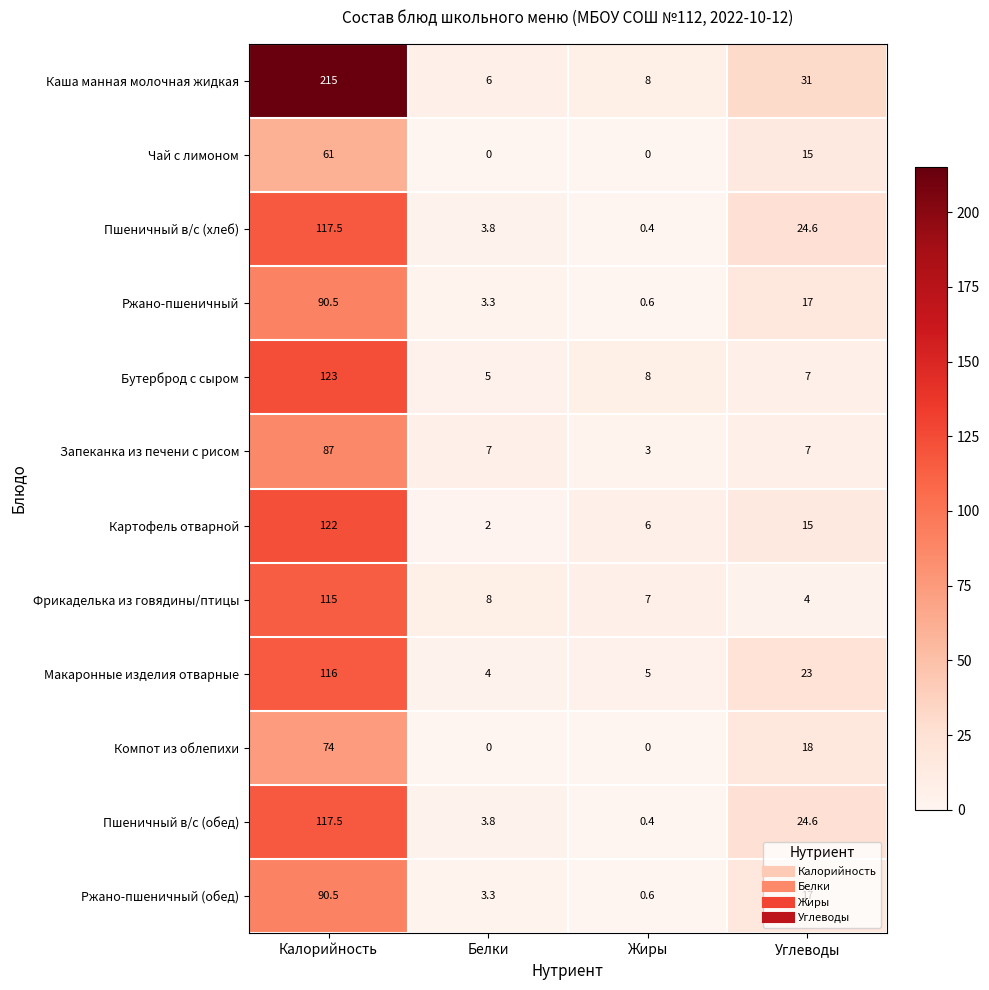

What is the highest value of the Каша манная молочная жидкая series?

215.0